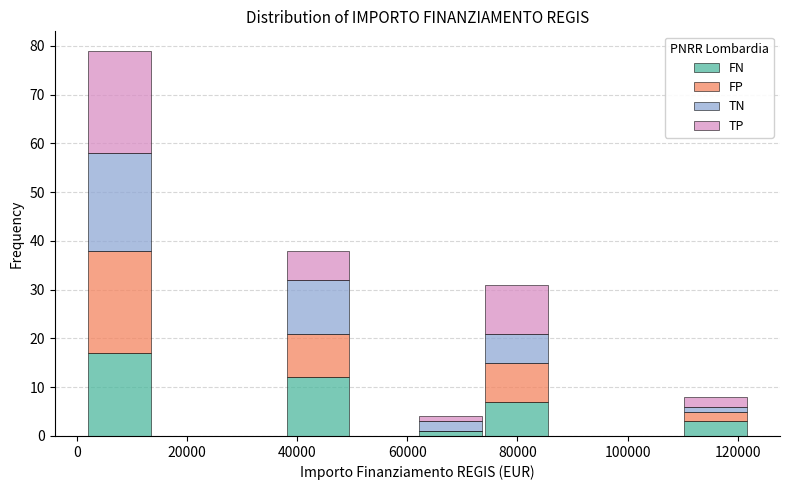

Reading left to right, transcribe this chart: for each stacked bar, give the range it covers on the x-axis and its total height. Neither the bar edges nor the heights are printed on the chart, so give them approximately, as read against the axes.

2000 to 14000: 79
14000 to 26000: 0
26000 to 38000: 0
38000 to 50000: 38
50000 to 62000: 0
62000 to 74000: 4
74000 to 86000: 31
86000 to 98000: 0
98000 to 110000: 0
110000 to 122000: 8